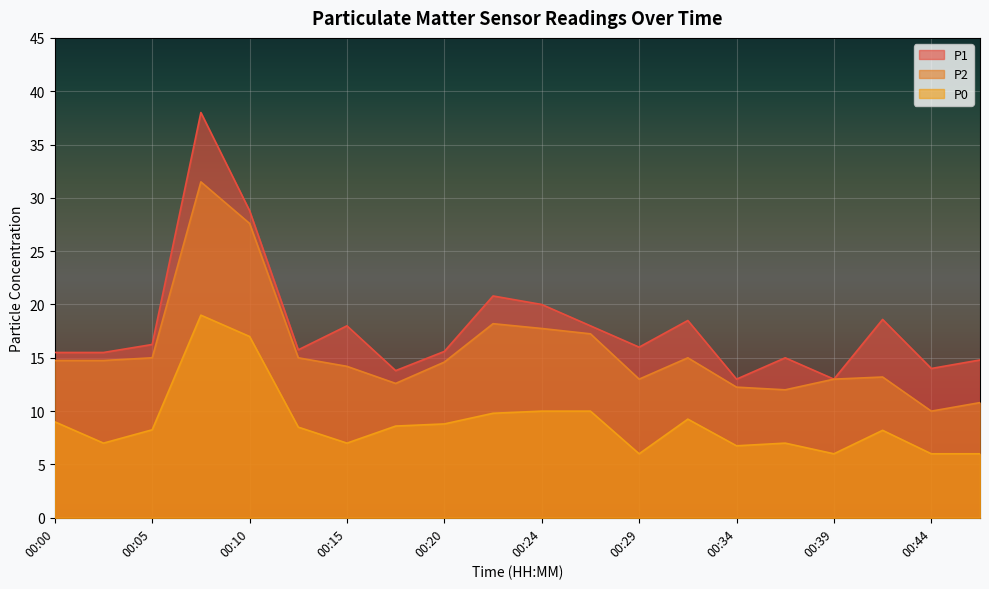

At which category does P1 reach its first local valley?

00:12